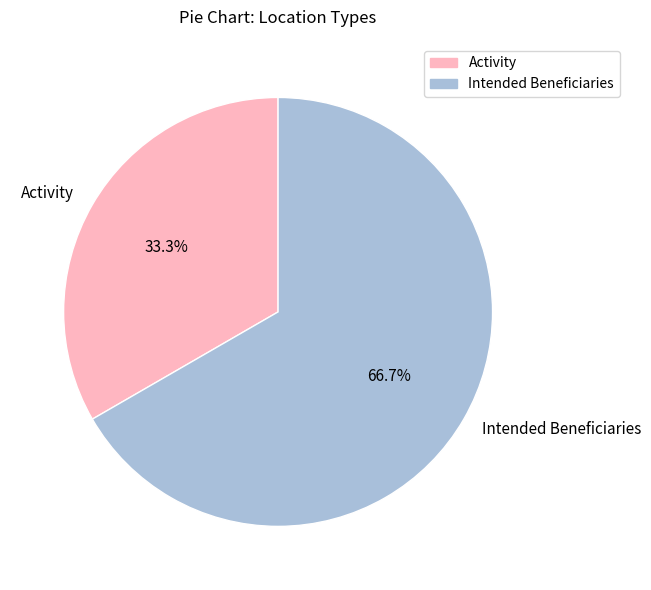

How many slices are in this pie chart?

2